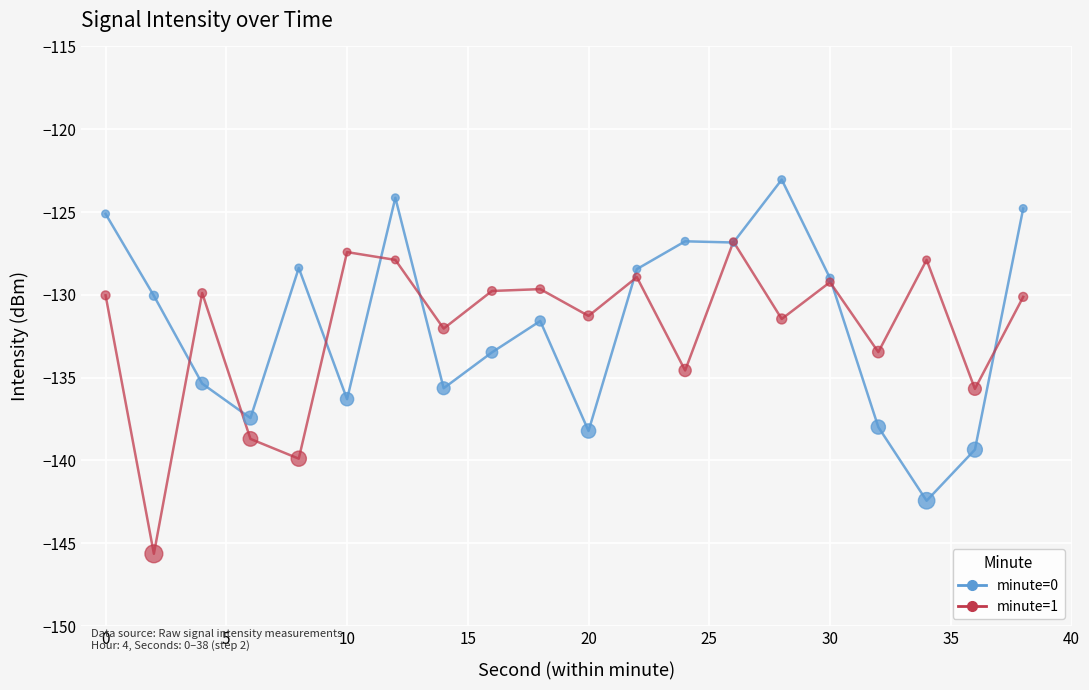

List the series in order of their peak value, highest first.

minute=0, minute=1